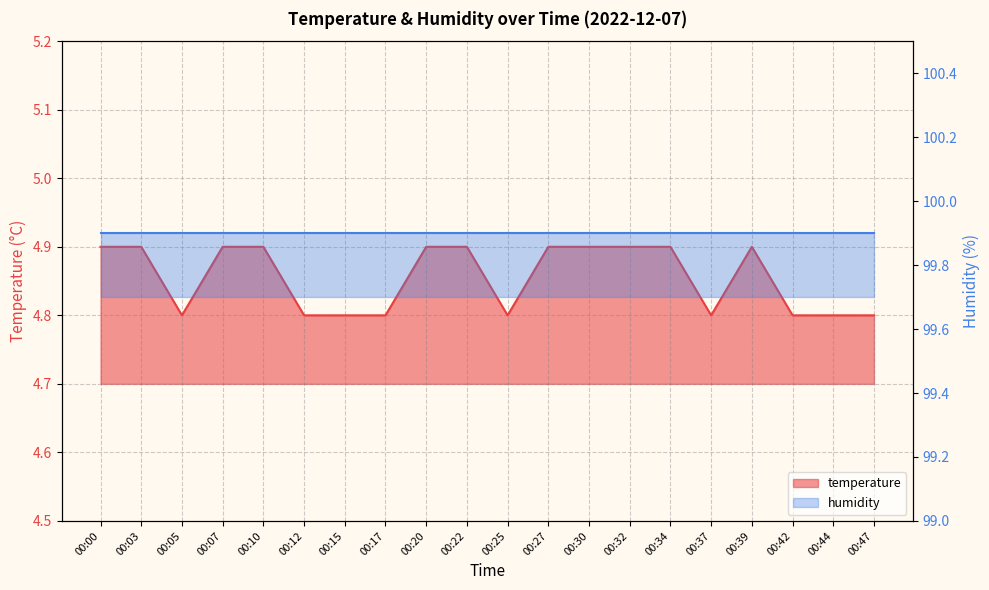

What is the change in value from 00:17 to 00:27?

+0.1